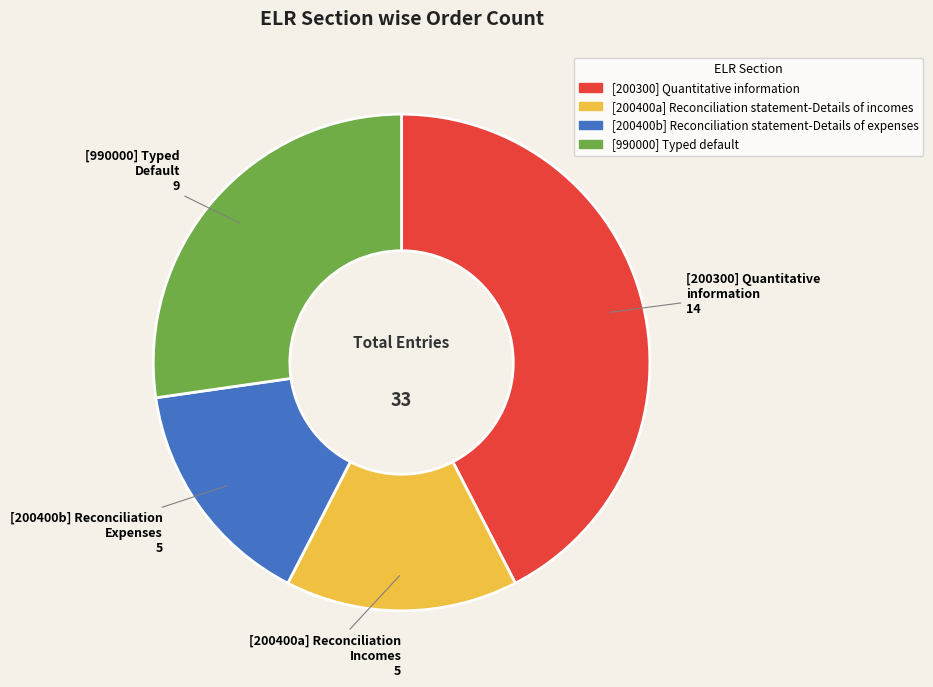

Which slice is the largest?

[200300] Quantitative information